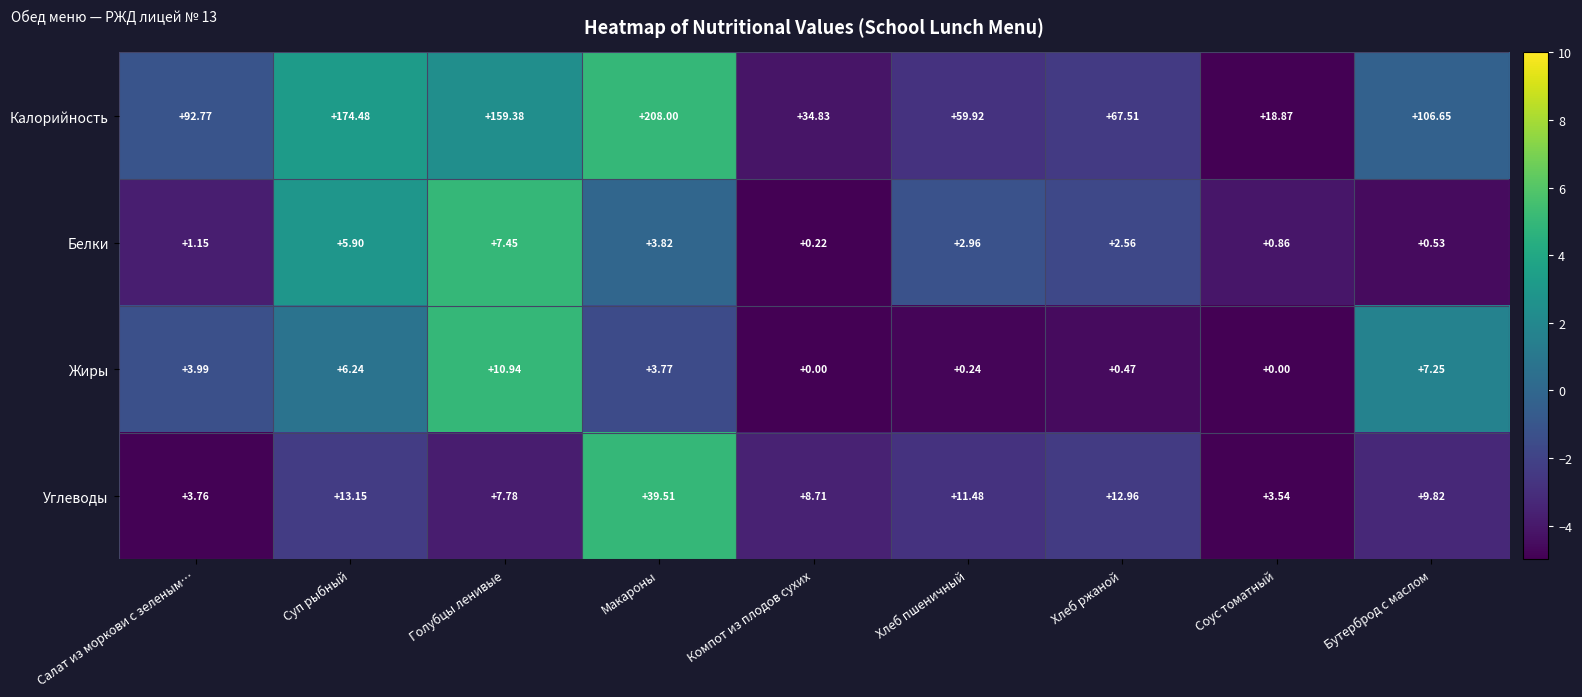

Where is Углеводы nearest to the value 21?

Суп рыбный